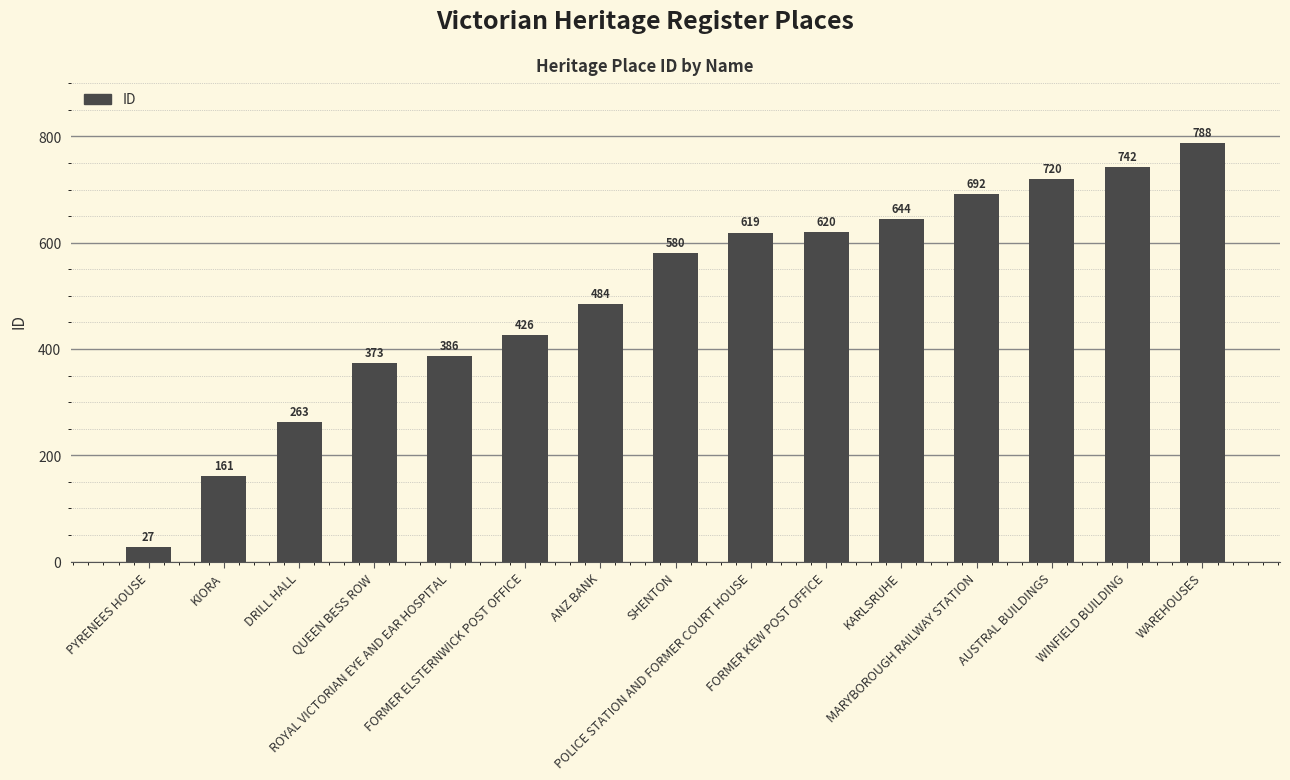

Rank the categories by value from lowest to highest.

PYRENEES HOUSE, KIORA, DRILL HALL, QUEEN BESS ROW, ROYAL VICTORIAN EYE AND EAR HOSPITAL, FORMER ELSTERNWICK POST OFFICE, ANZ BANK, SHENTON, POLICE STATION AND FORMER COURT HOUSE, FORMER KEW POST OFFICE, KARLSRUHE, MARYBOROUGH RAILWAY STATION, AUSTRAL BUILDINGS, WINFIELD BUILDING, WAREHOUSES